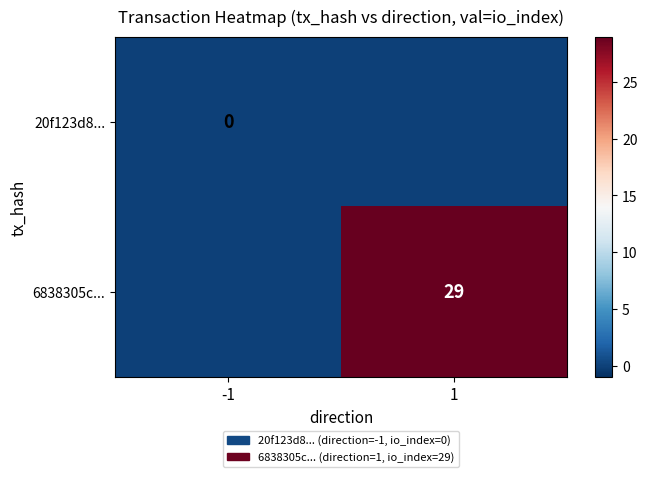

What is the sum of the 6838305c... values at 1 and -1?

29